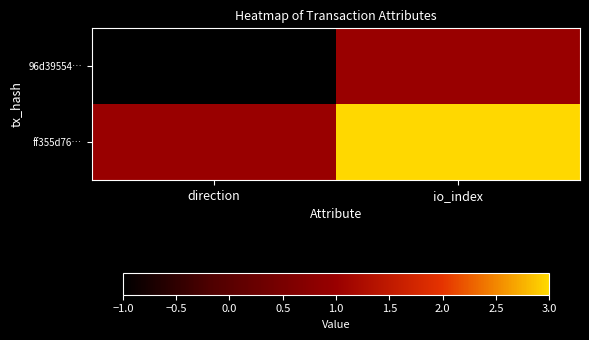

Which series has the widest spread of values?

96d39554…